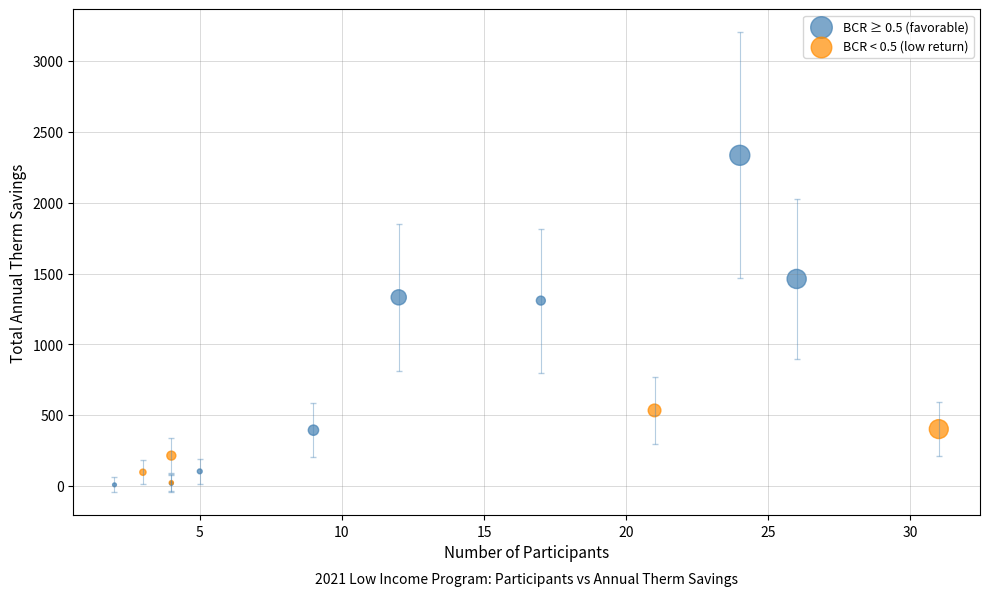

Which series reaches the maximum Y coordinate?

BCR ≥ 0.5 (favorable)